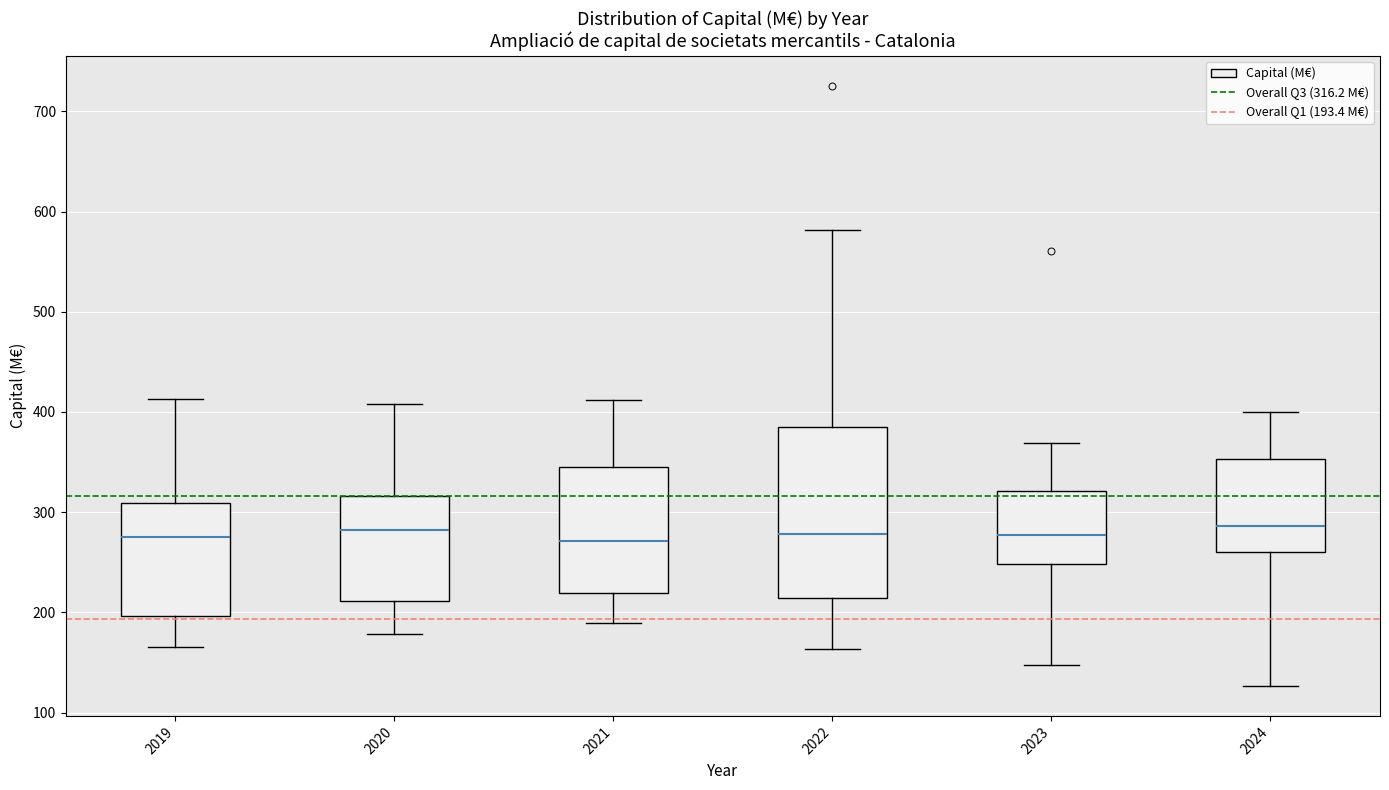

Reading left to right, read every box against the y-axis: the position of its median line, the range the box covers, and the ends of its whiskers. The values are not printed on the chart, so give them approximately, as read against the axis.

2019: median 280, box 200 to 310, whiskers 170 to 410
2020: median 280, box 210 to 320, whiskers 180 to 410
2021: median 270, box 220 to 340, whiskers 190 to 410
2022: median 280, box 210 to 390, whiskers 160 to 580
2023: median 280, box 250 to 320, whiskers 150 to 370
2024: median 290, box 260 to 350, whiskers 130 to 400